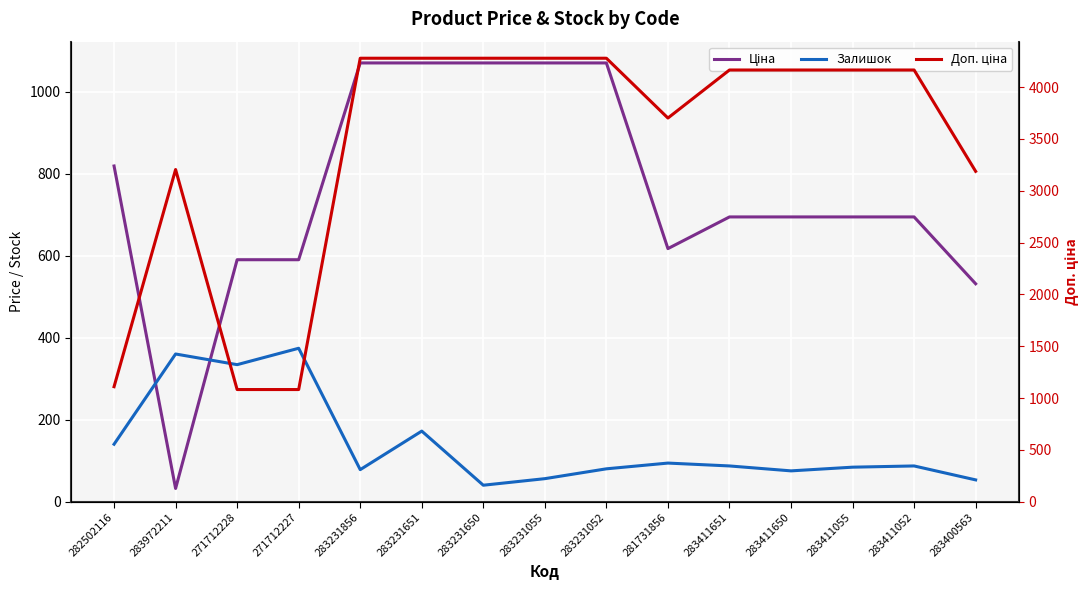

How many values in the Залишок series exceed 87?

6